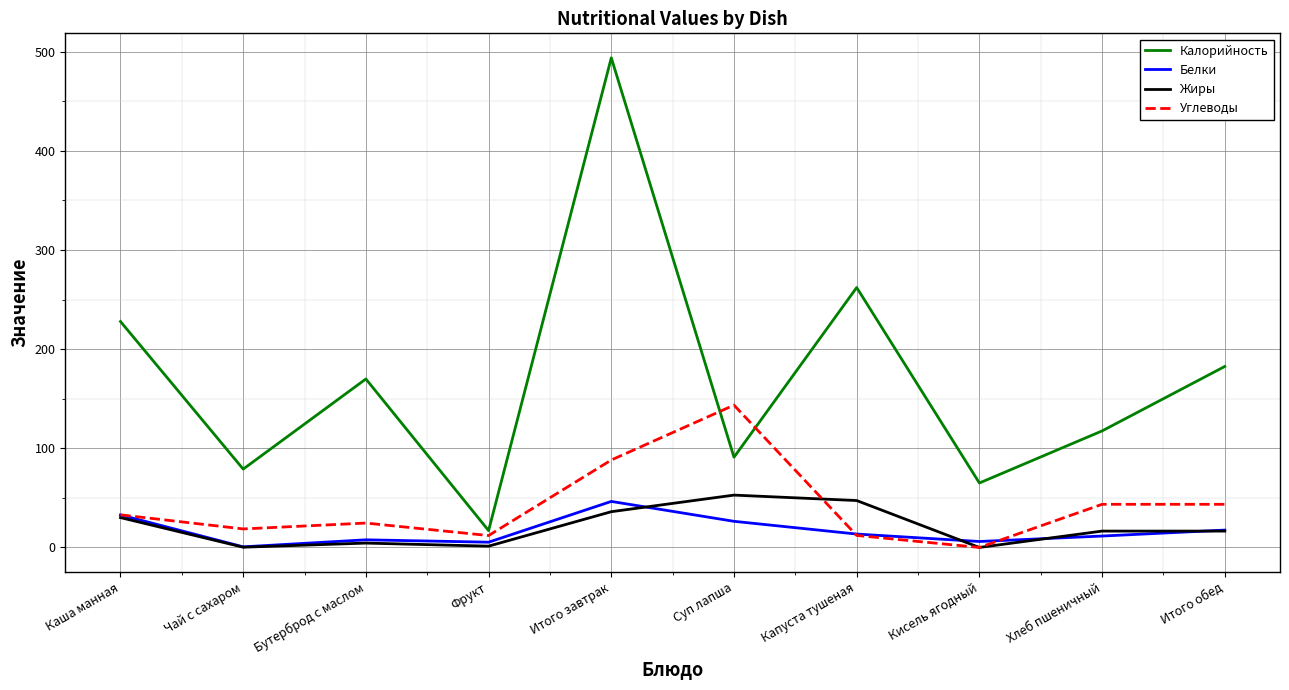

What is the difference between the highest and lowest values at Итого завтрак?

457.7